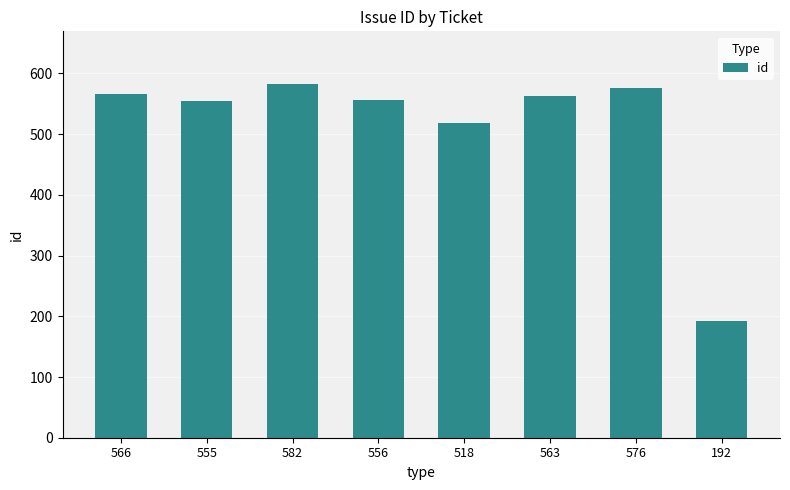

What is the label of the 8th bar from the left?

192